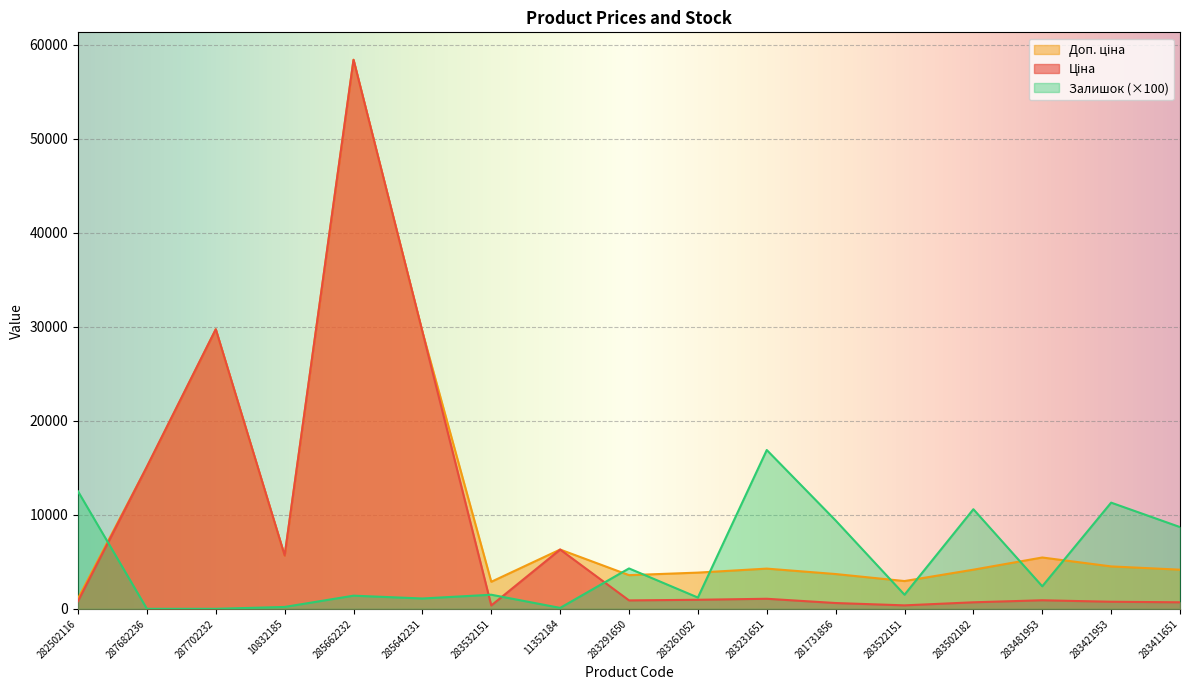

At which label does Ціна first exceed 910?

287682236